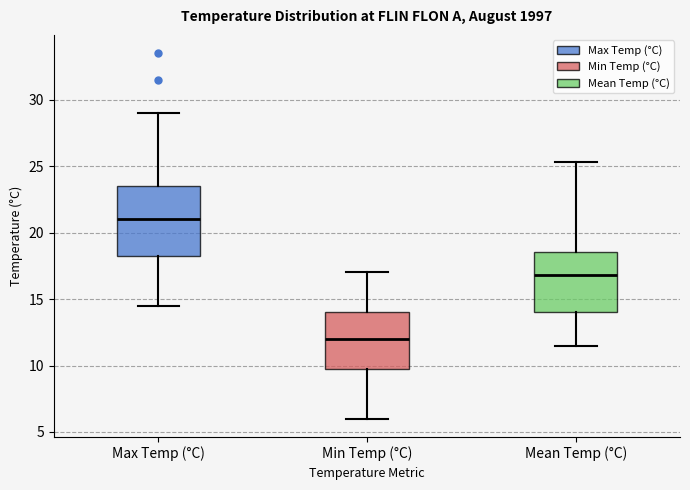

Which box has the lowest median line?

Min Temp (°C)